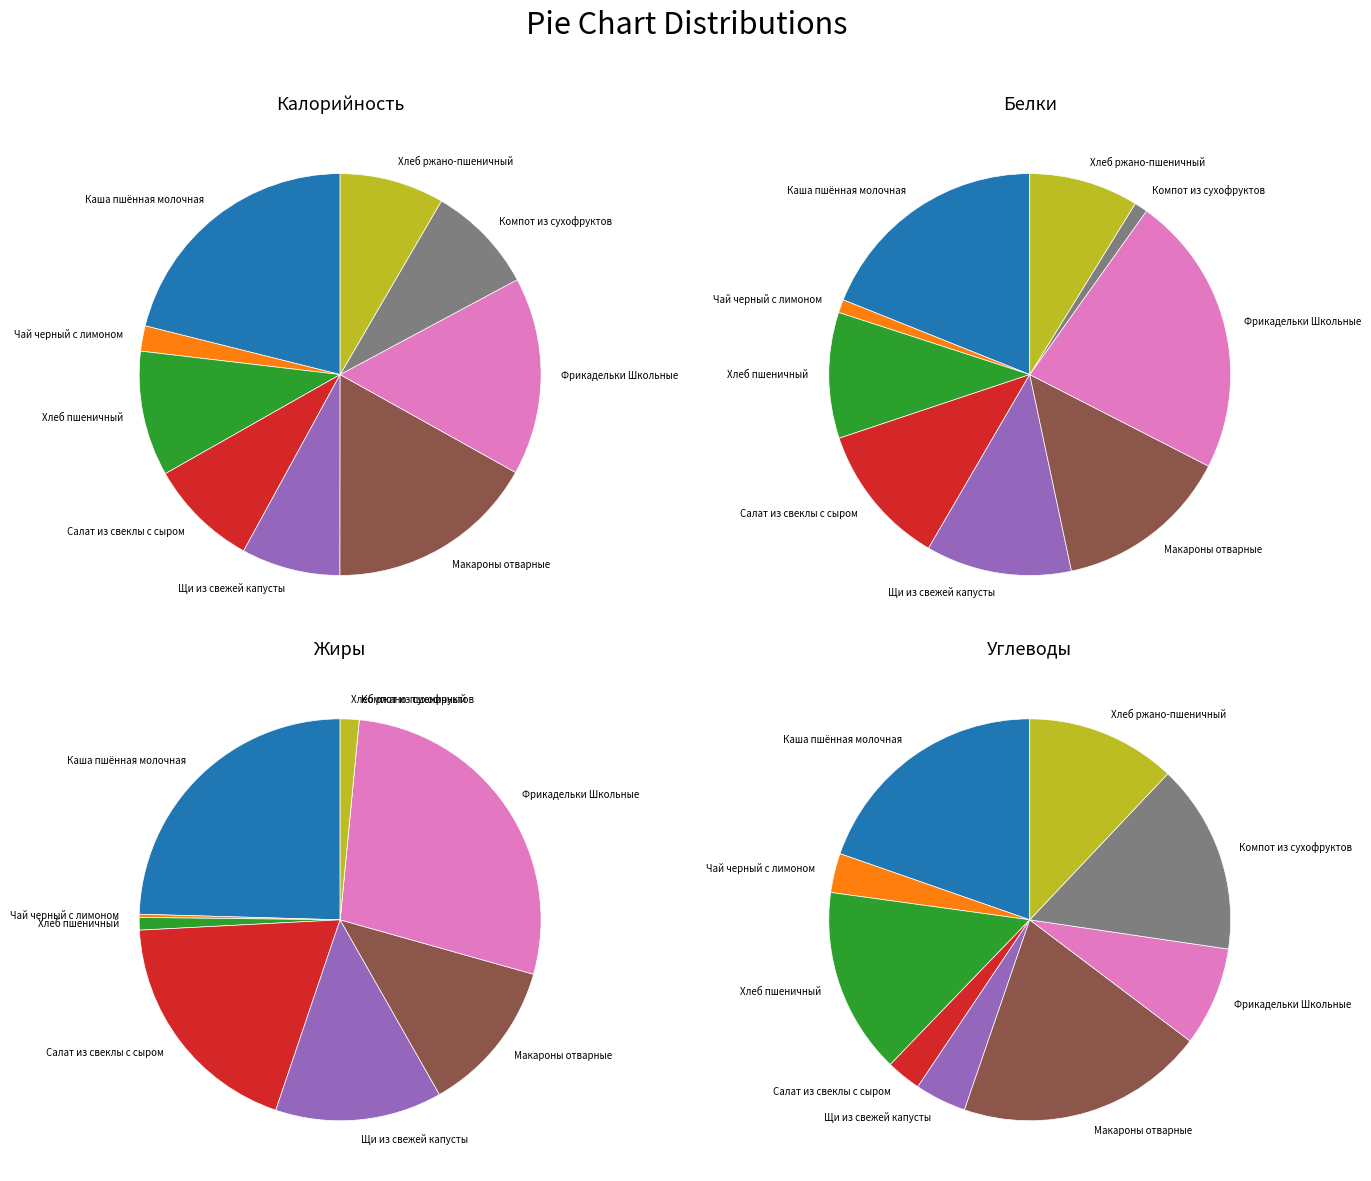

To the nearest percent, what is the combined percentage of Щи из свежей капусты and Хлеб ржано-пшеничный?

16%